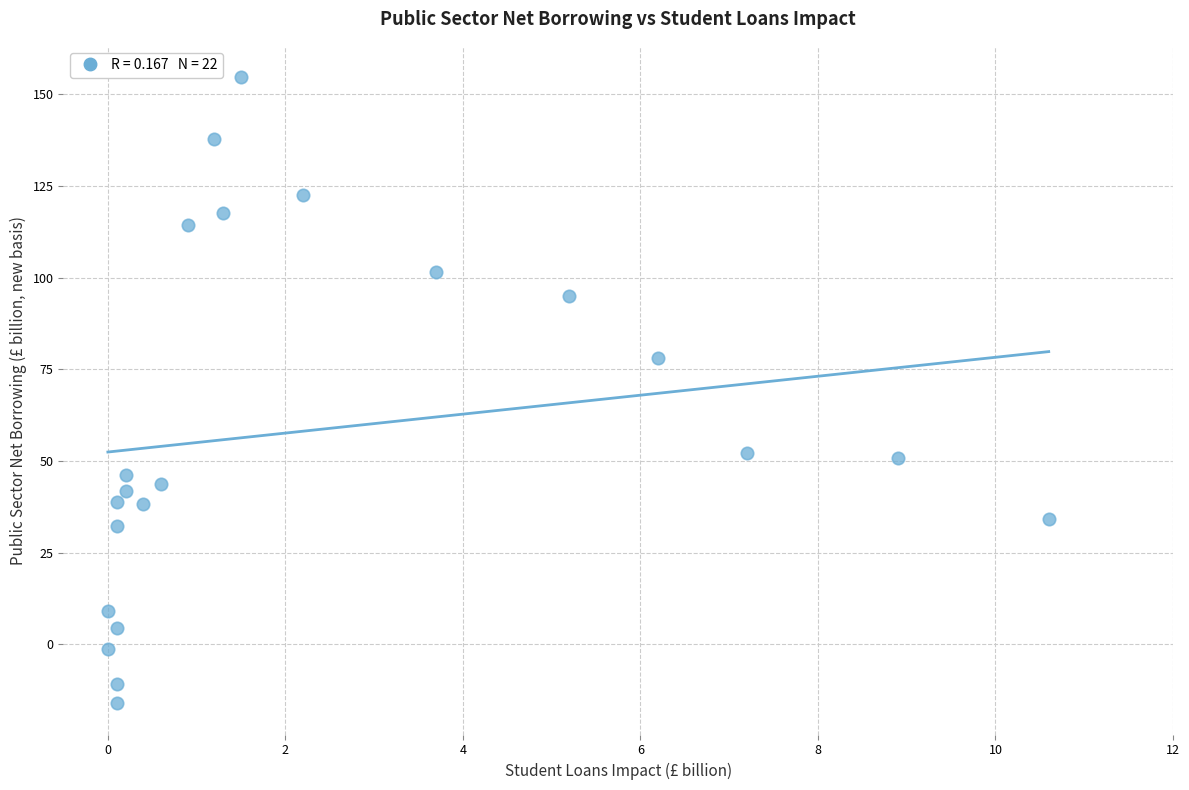

What is the range of X values (max minus min)?

10.6